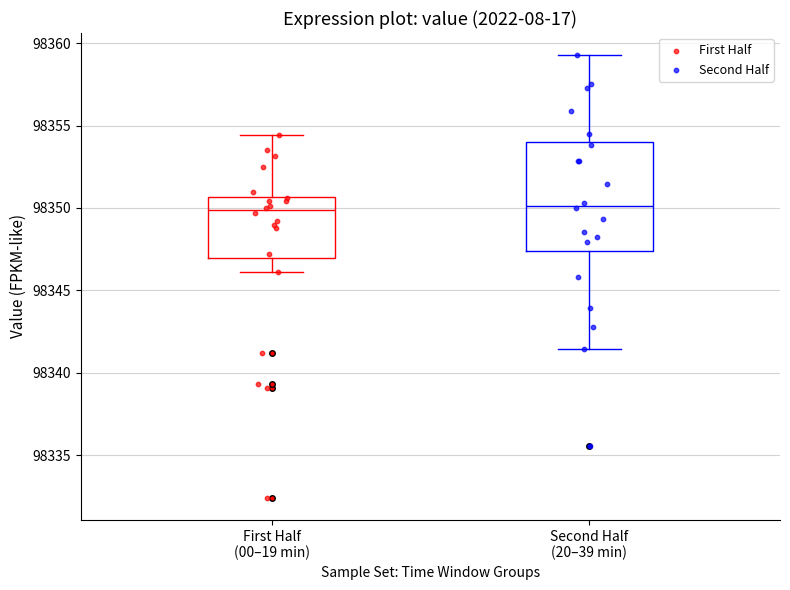

Where does the lower whisker of the box for First Half (00–19 min) end on the y-axis? The values are not printed on the chart, so give them approximately, as read against the axis.

98346.0